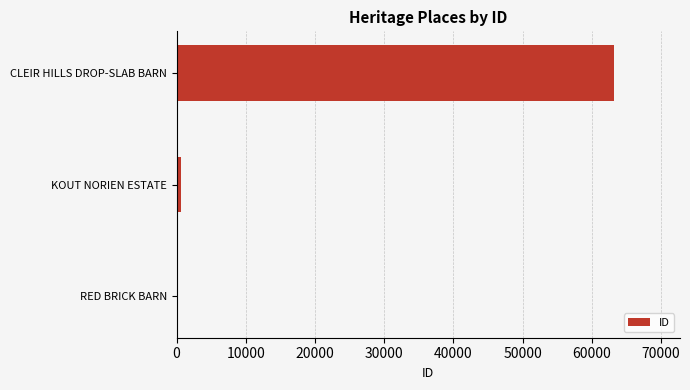

Are the bars horizontal?

Yes